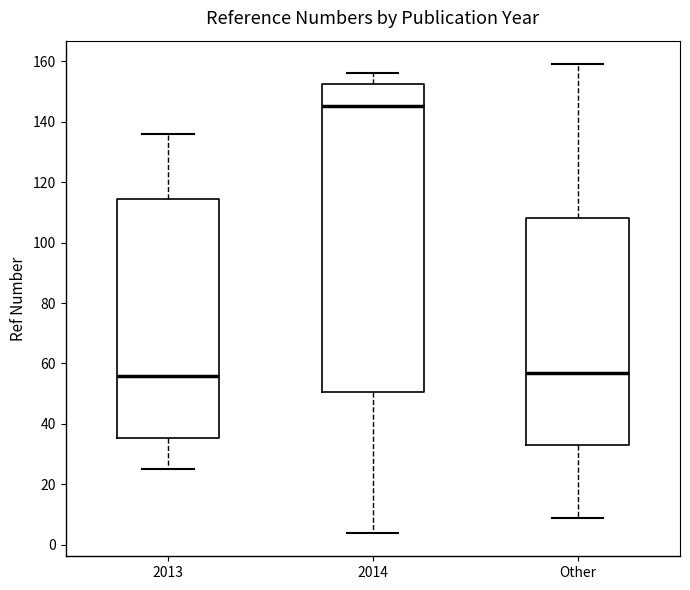

Reading left to right, read every box against the y-axis: the position of its median line, the range the box covers, and the ends of its whiskers. The values are not printed on the chart, so give them approximately, as read against the axis.

2013: median 56, box 36 to 114, whiskers 26 to 136
2014: median 146, box 50 to 152, whiskers 4 to 156
Other: median 58, box 34 to 108, whiskers 10 to 160